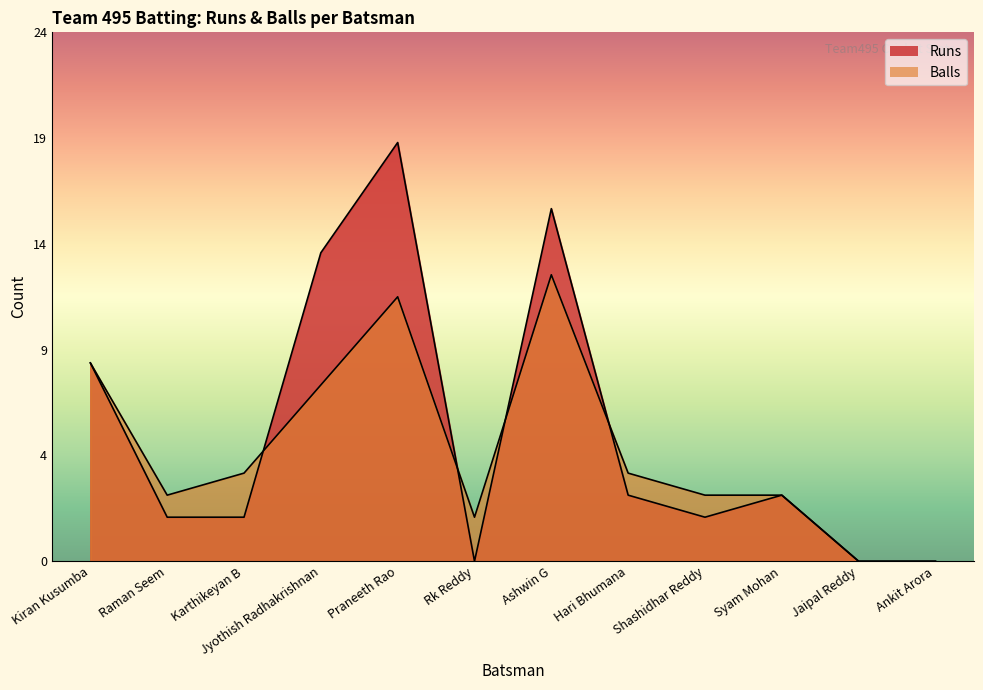

At which category is the sum across all series the highest?

Praneeth Rao